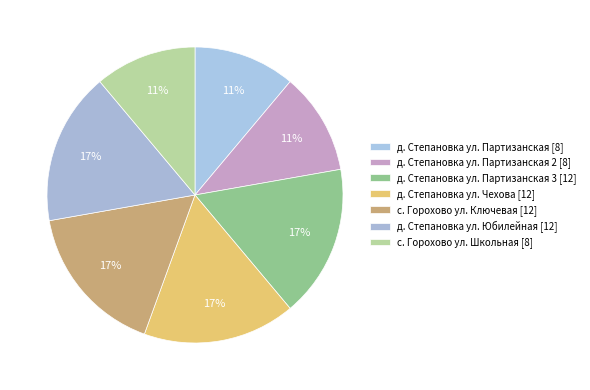

Rank the categories by value from highest to lowest.

д. Степановка ул. Партизанская 3 [12], д. Степановка ул. Чехова [12], с. Горохово ул. Ключевая [12], д. Степановка ул. Юбилейная [12], д. Степановка ул. Партизанская [8], д. Степановка ул. Партизанская 2 [8], с. Горохово ул. Школьная [8]